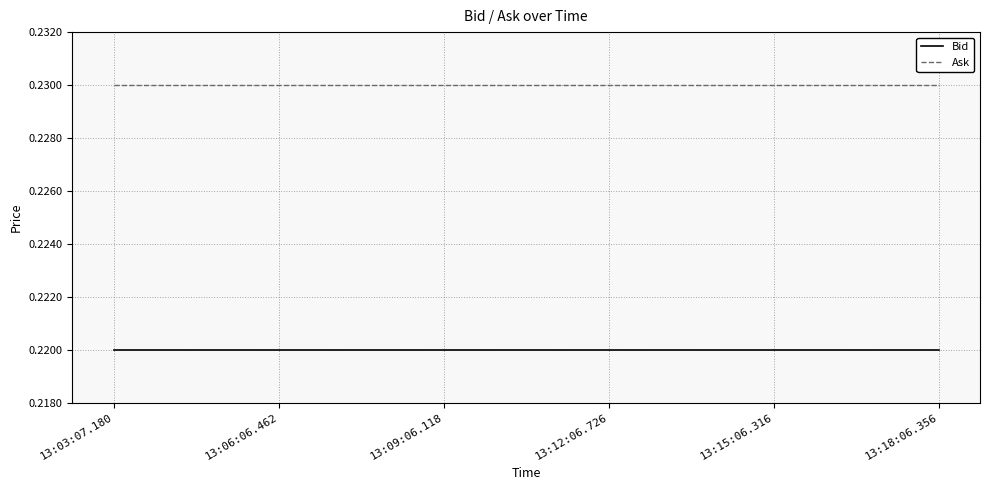

What position from the left is 13:06:06.462?

2